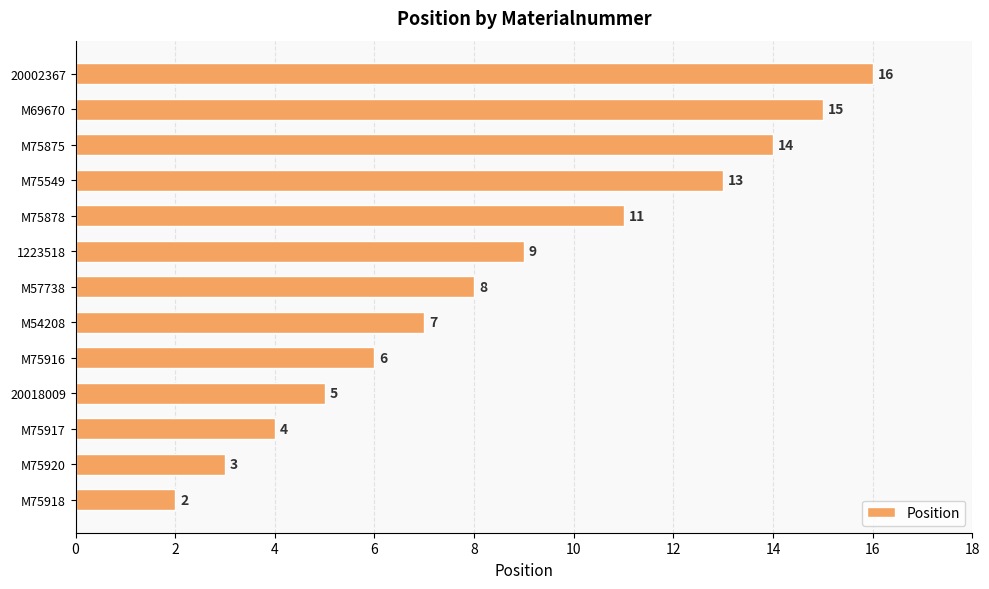

How many data points does each series have?

13